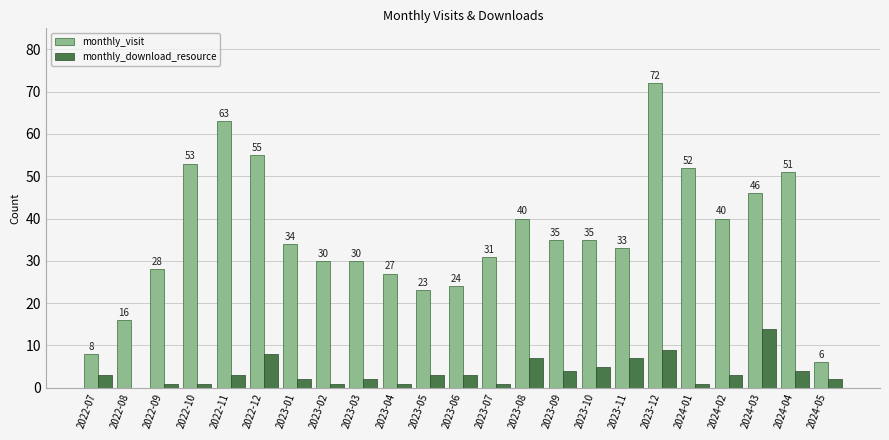

What is the sum of the monthly_download_resource values at 2022-08 and 2023-08?

7